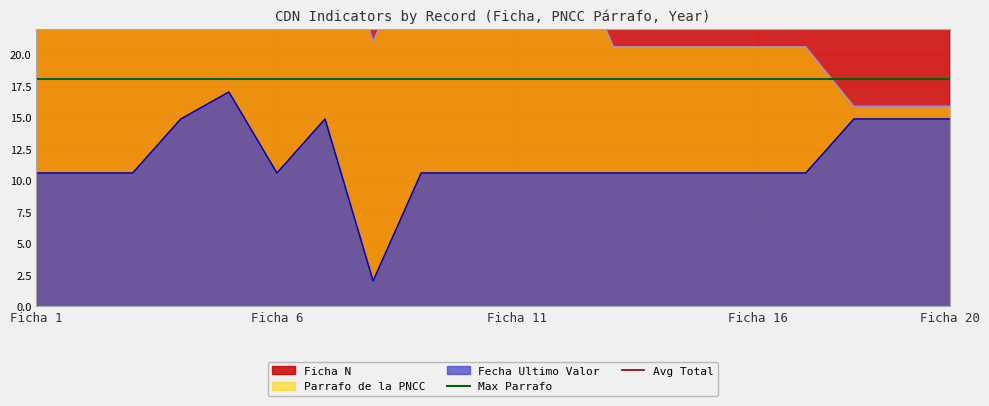

True or false: Fecha Ultimo Valor has a value of 10.6 at Ficha 1.

True